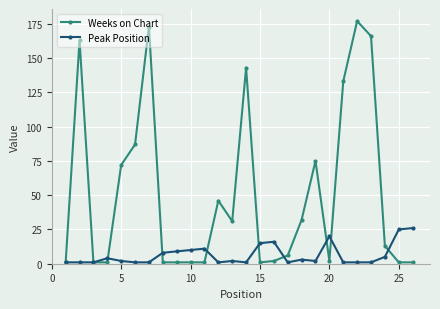

True or false: Weeks on Chart and Peak Position intersect in this chart.

True